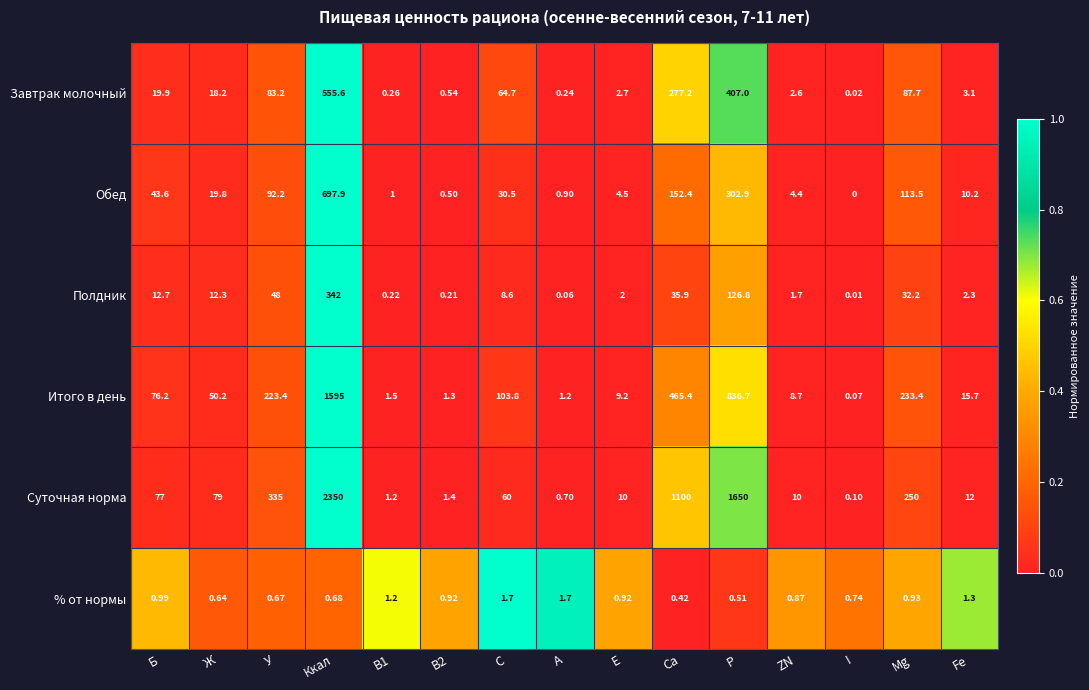

How many data points does each series have?

15